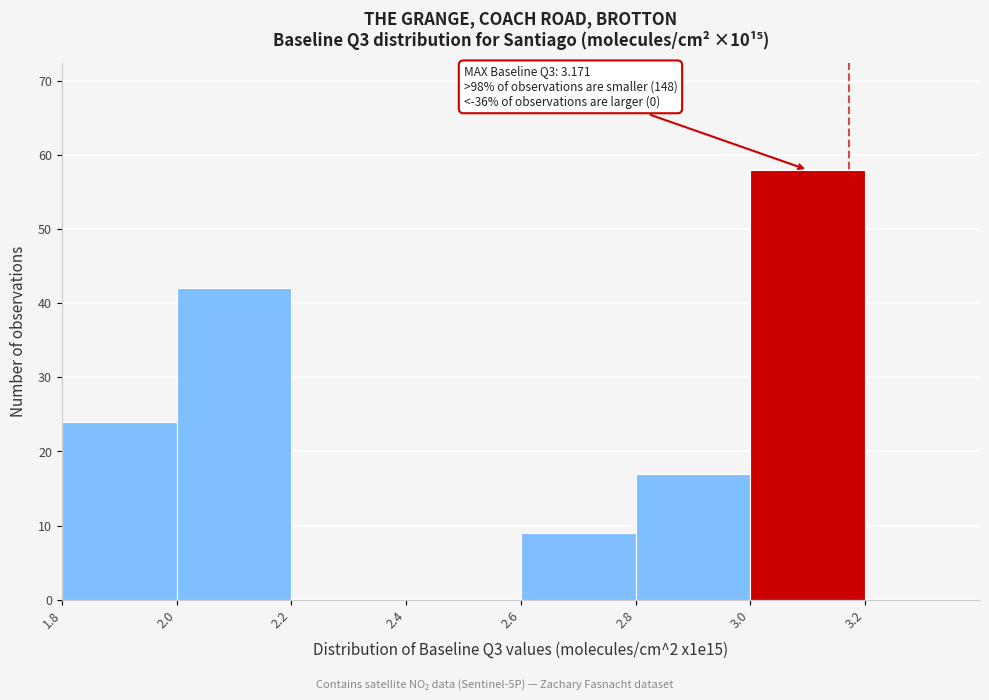

Which range on the x-axis has the tallest bar?

3.0 to 3.2